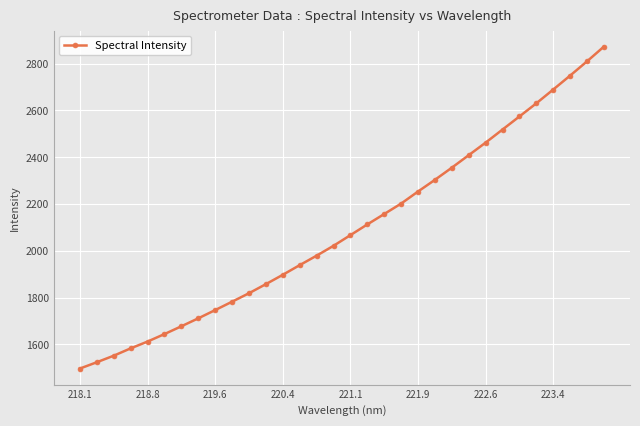

Reading right to left, what are all the values shown in this chart?

2872.8	2809.8	2748.9	2689.4	2630.5	2574.3	2518.3	2462.4	2408.8	2355.4	2303.4	2253.4	2201.8	2157.2	2112.7	2066.9	2021.3	1979.1	1938.6	1897.2	1857.3	1818.4	1782.2	1746.3	1711.0	1676.9	1643.6	1611.5	1582.4	1551.0	1523.1	1496.1